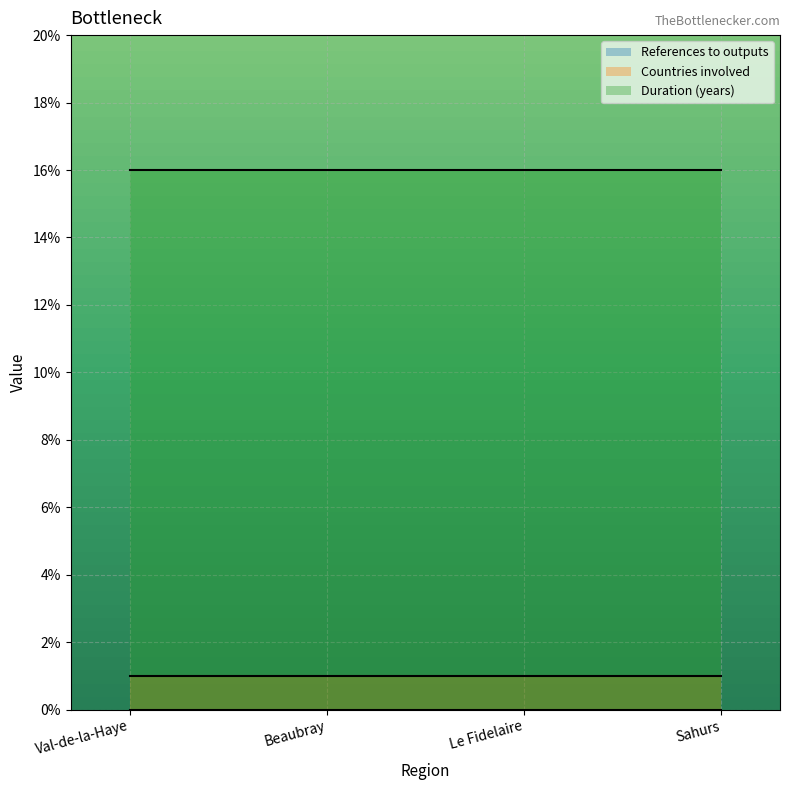

True or false: Duration (years) has a value of 16 at Beaubray.

True